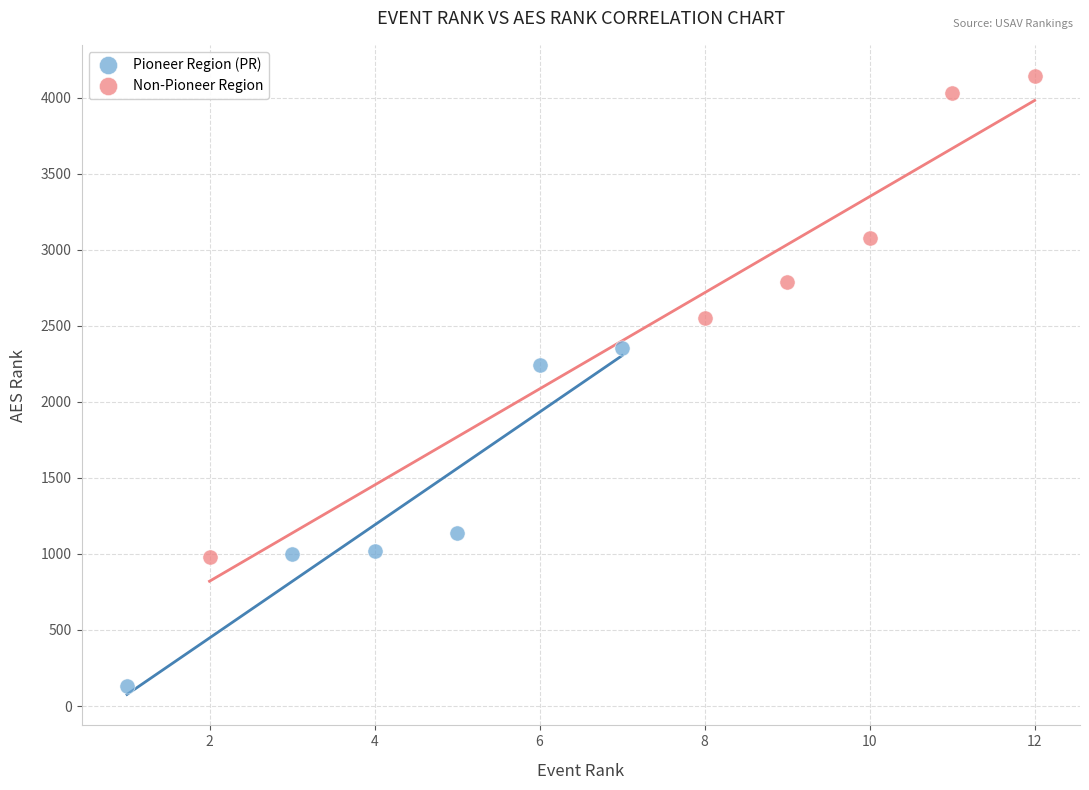

Which series reaches the minimum Y coordinate?

Pioneer Region (PR)